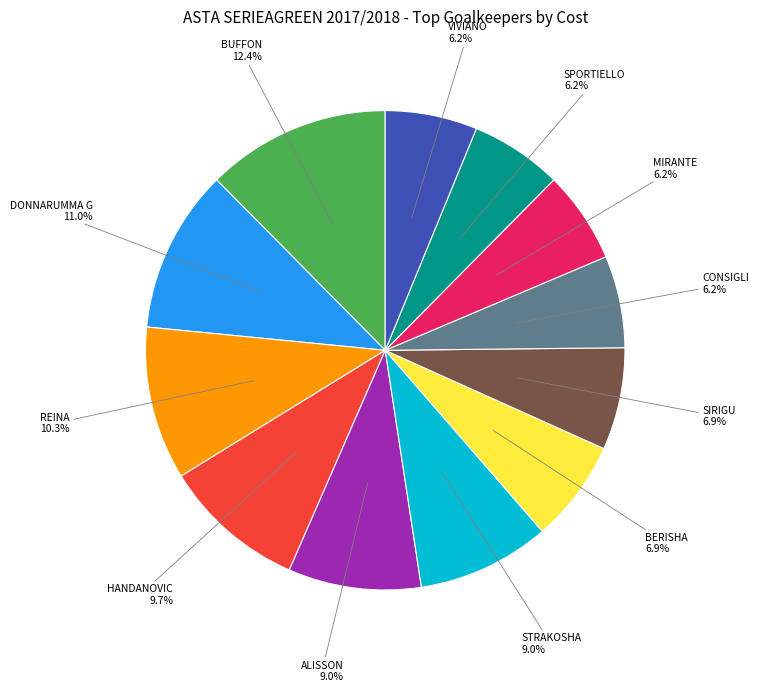

Is there any slice that represents more than half of the pie?

No